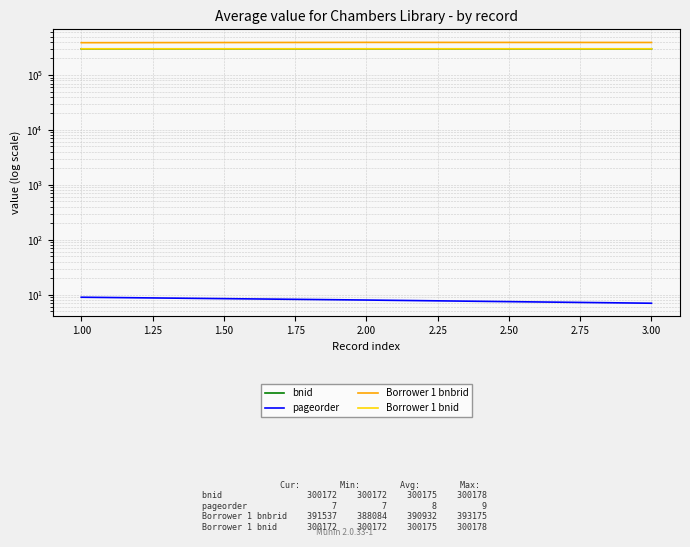

What is the sum of all pageorder values?

24